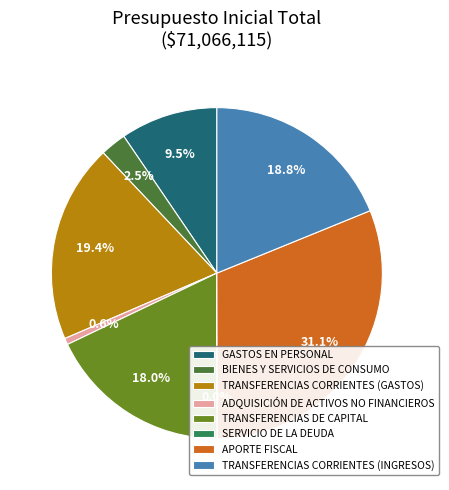

What percentage is the TRANSFERENCIAS CORRIENTES (INGRESOS) slice, to the nearest percent?

19%